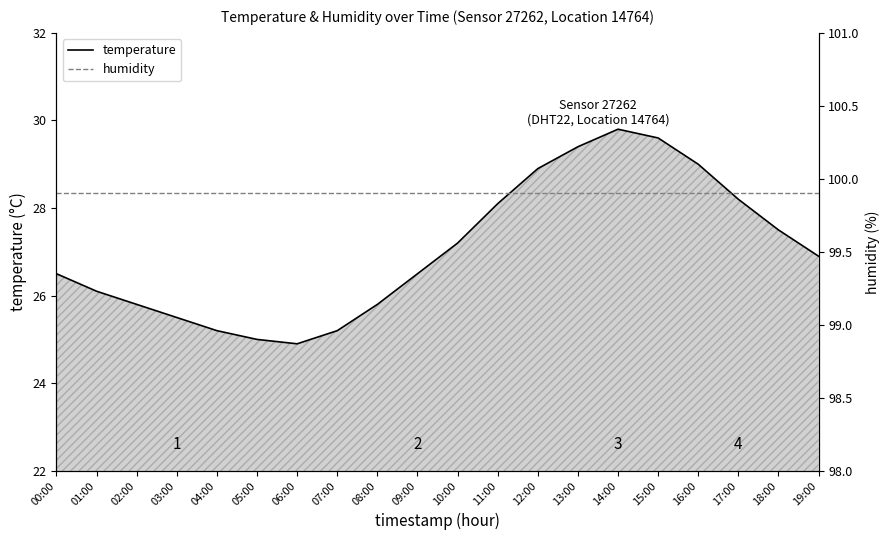

In temperature, how many points are lower than both neighbors (excluding endpoints)?

1